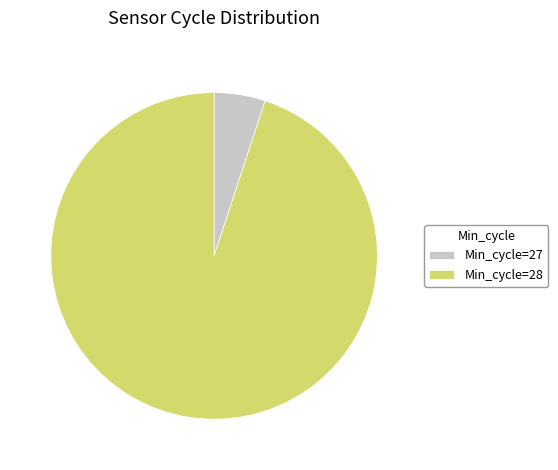

Rank the categories by value from highest to lowest.

Min_cycle=28, Min_cycle=27